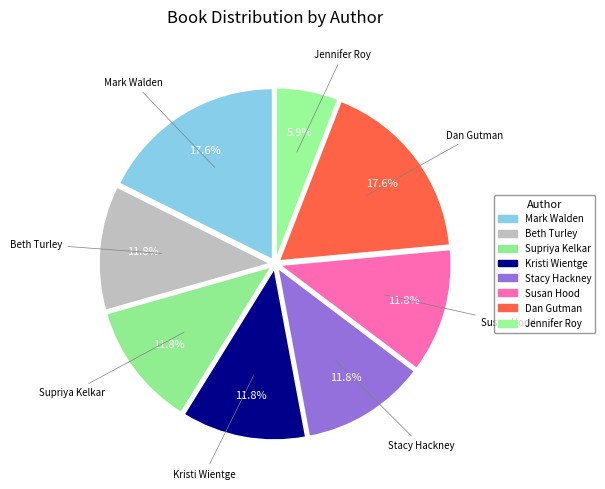

Does any single category account for the majority?

No